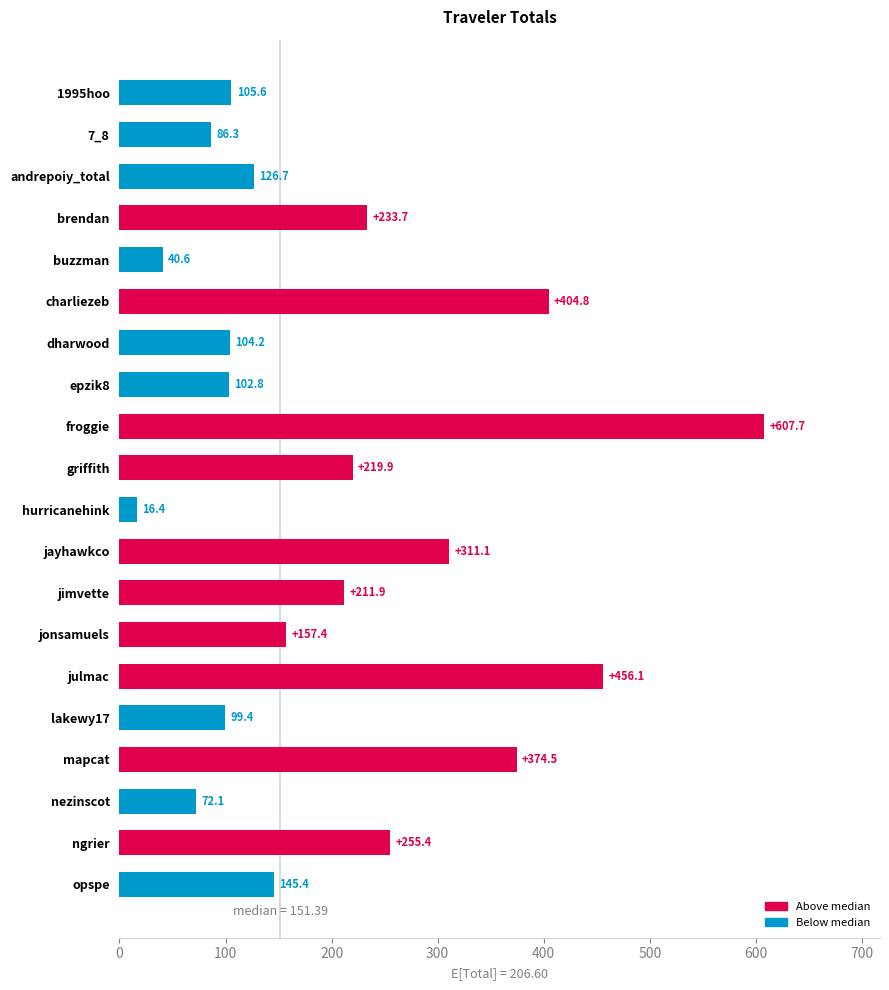

True or false: the data shows 76.2 at opspe.

False